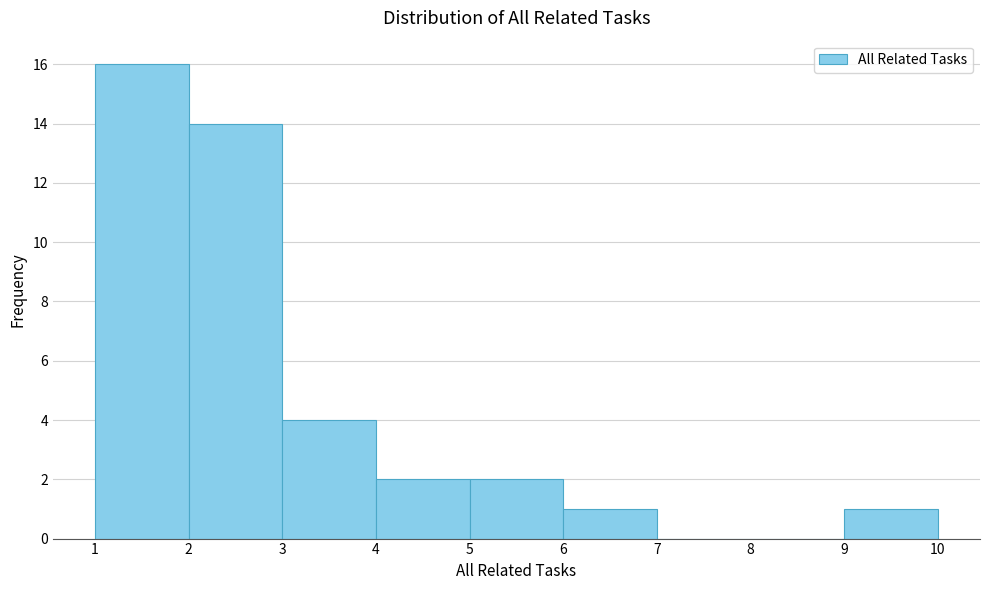

Over which range of the x-axis is the bar tallest?

1 to 2